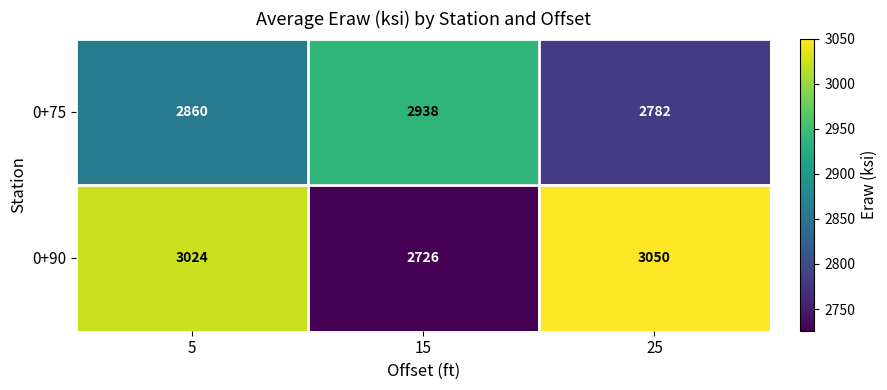

Rank the series at 5 from highest to lowest value.

0+90, 0+75